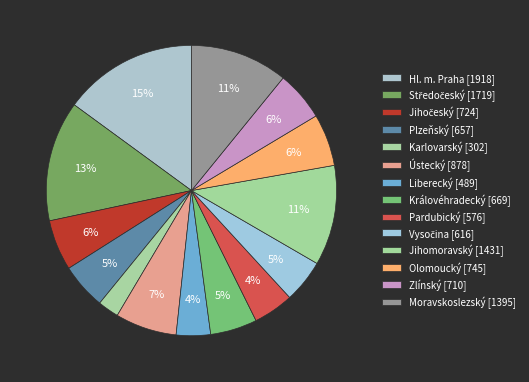

Is it true that Olomoucký is 6% of the pie?

True